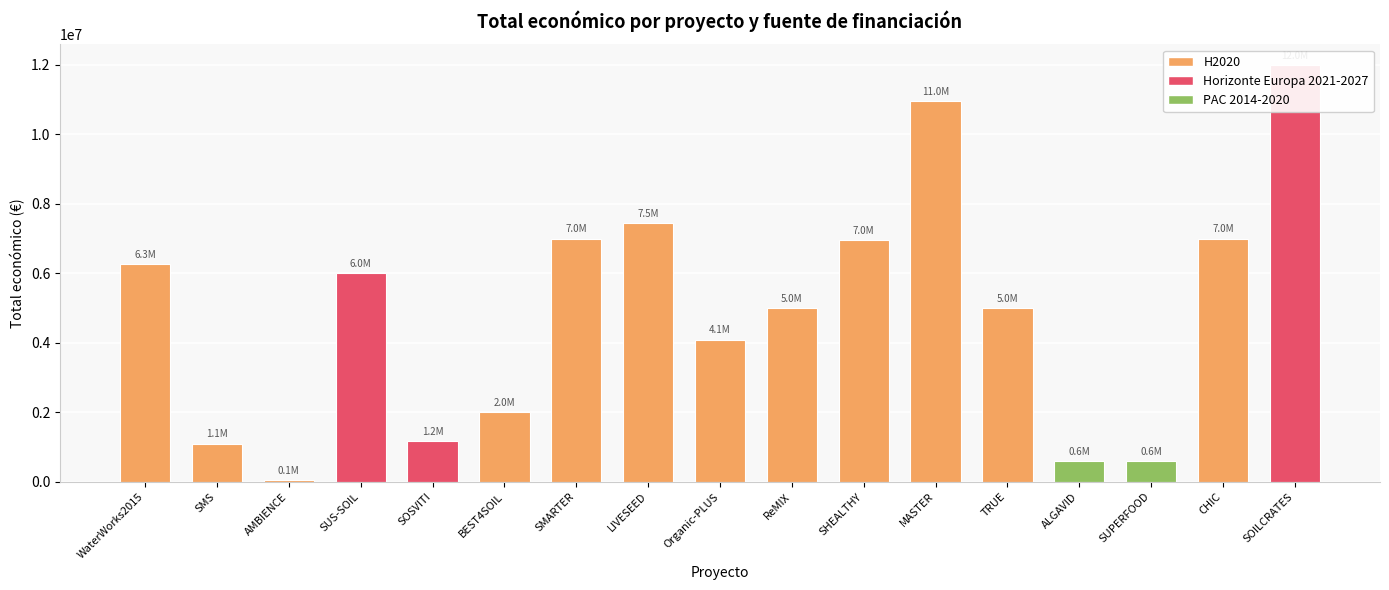

What is the label of the 1st bar from the left?

WaterWorks2015